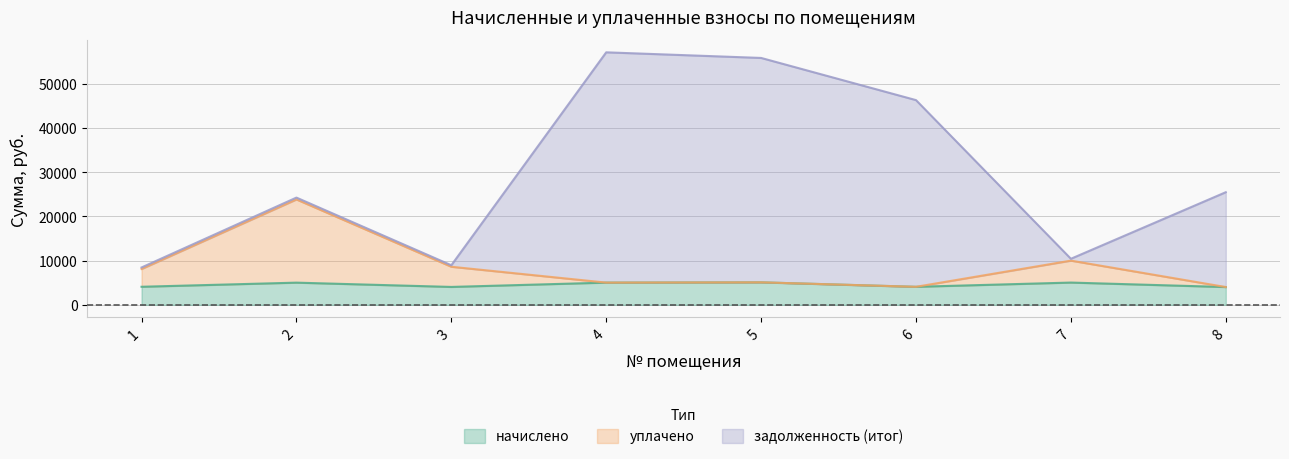

In уплачено, how many points are higher than both neighbors (excluding endpoints)?

3